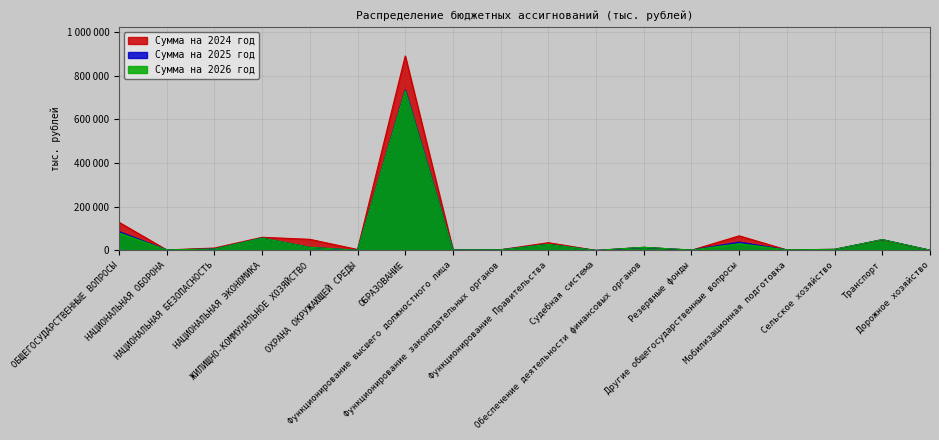

At Дорожное хозяйство, list the series in order from largest to smallest.

Сумма на 2024 год, Сумма на 2026 год, Сумма на 2025 год